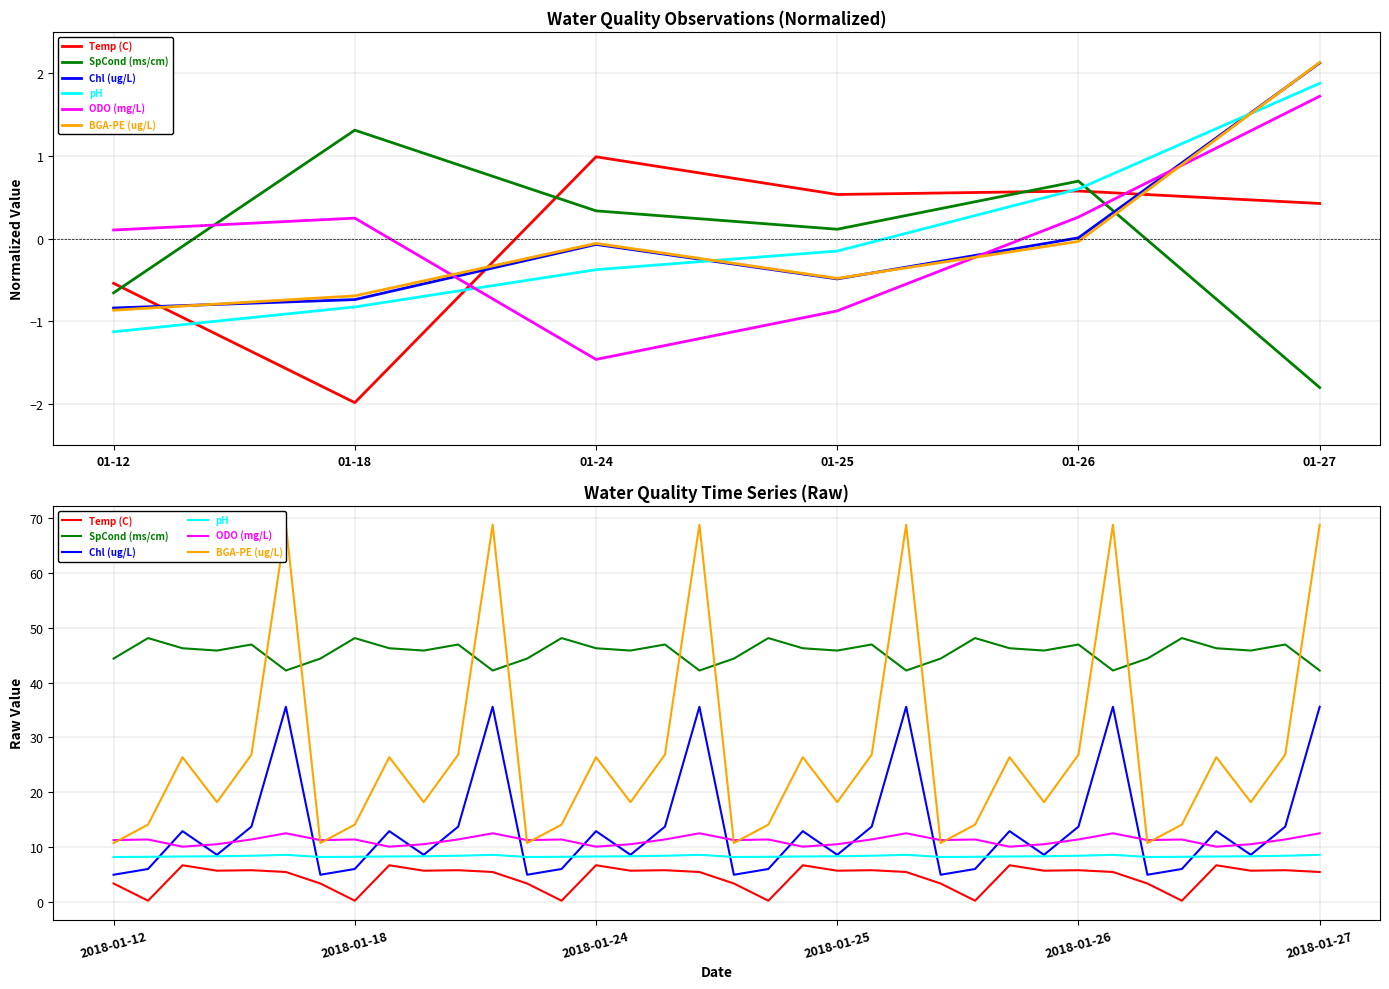

True or false: ODO (mg/L) and Temp (C) cross at least once.

False